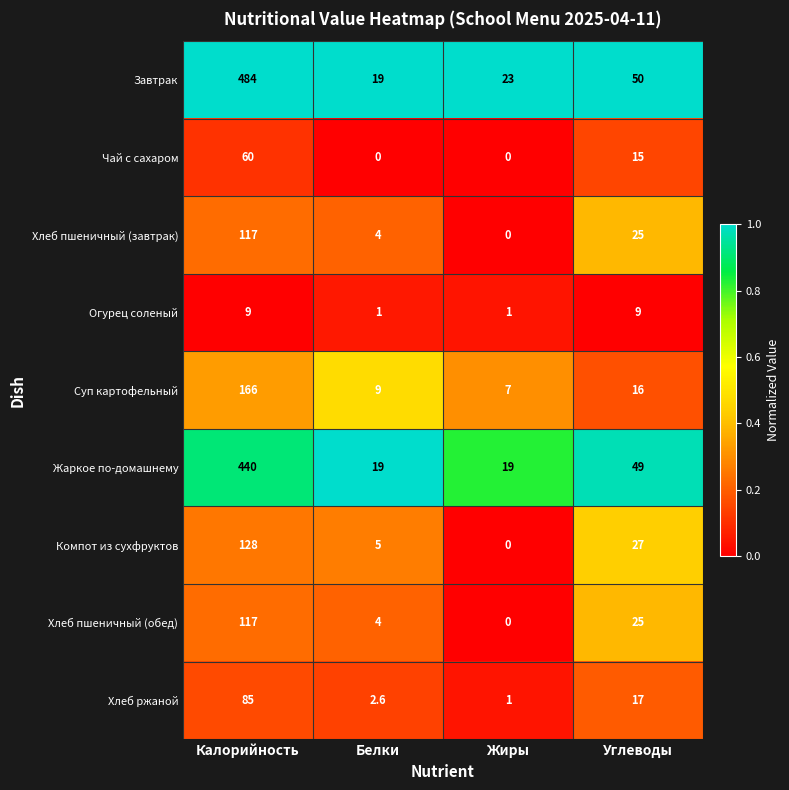

Between Жиры and Углеводы, which series saw the biggest shift?

Жаркое по-домашнему